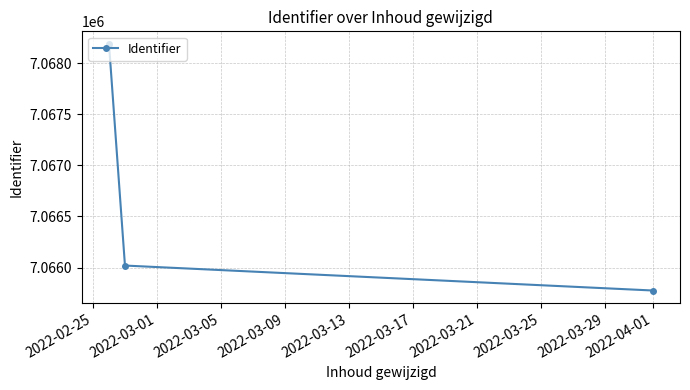

What is the difference between the maximum and minimum values?

2413.4